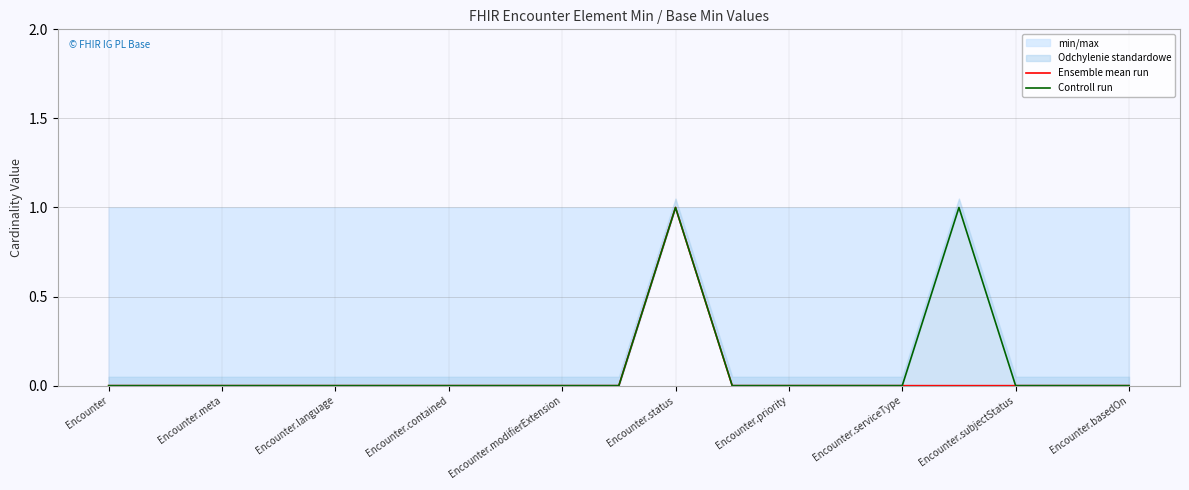

The Controll run series shows 1 at Encounter.modifierExtension. True or false?

False